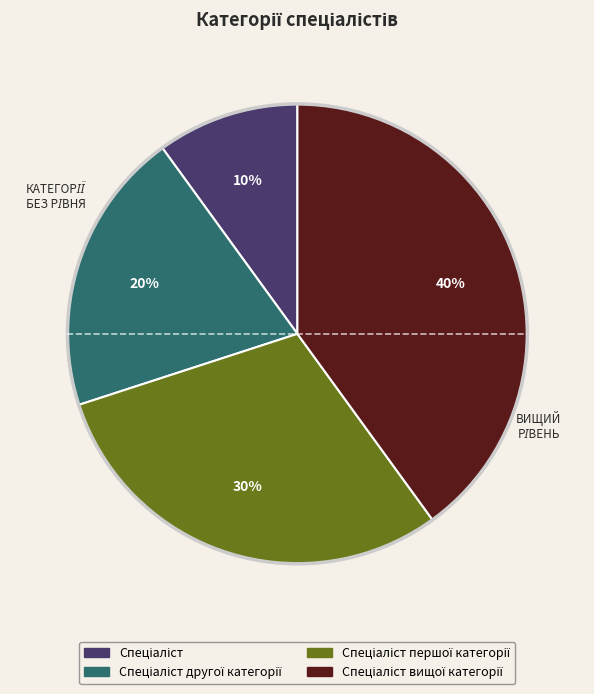

To the nearest percent, what is the average slice percentage?

25%